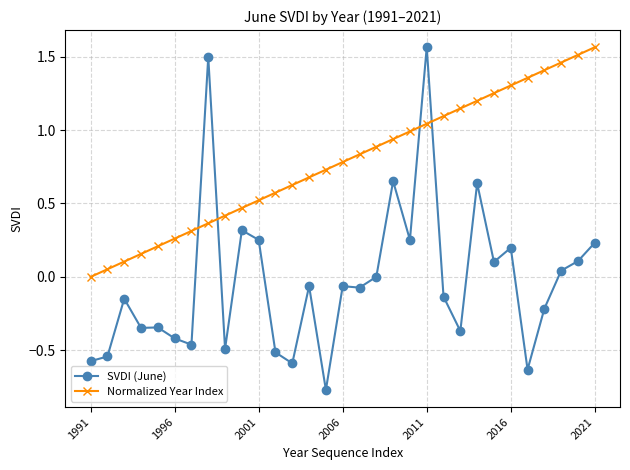

Which series ends up on top after the final intersection of SVDI (June) and Normalized Year Index?

Normalized Year Index